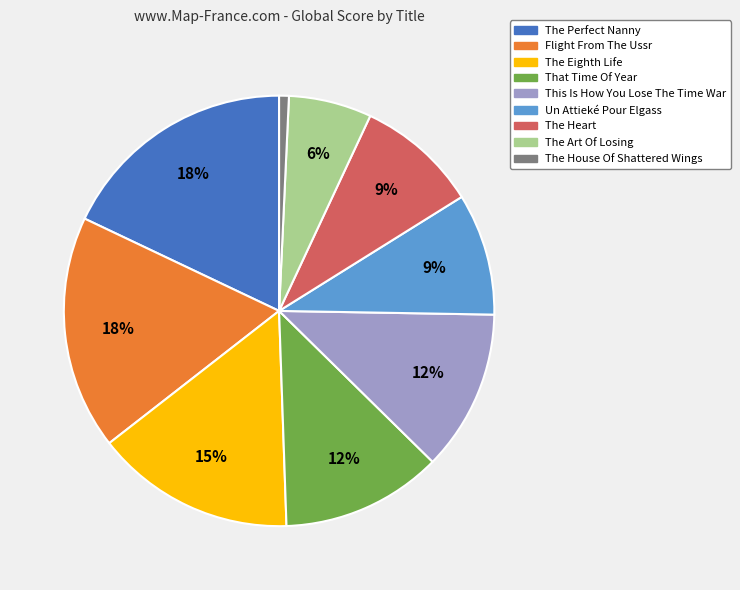

Which category has the smallest portion of the pie?

The House Of Shattered Wings